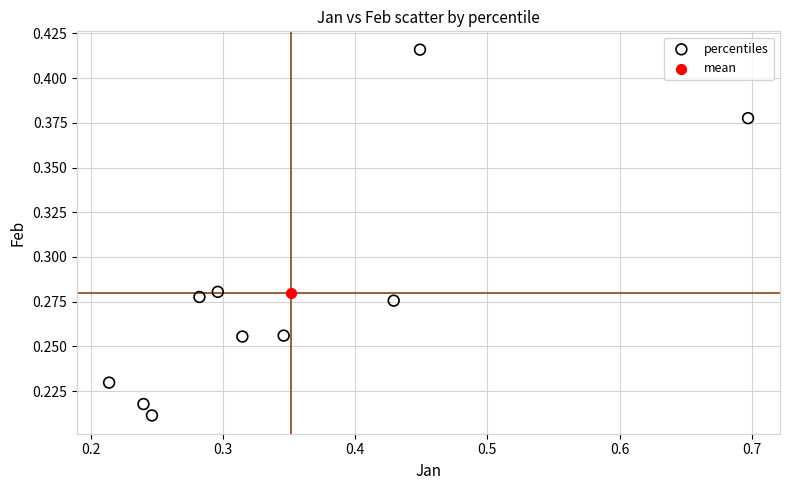

What are all the series names shown in the legend?

percentiles, mean